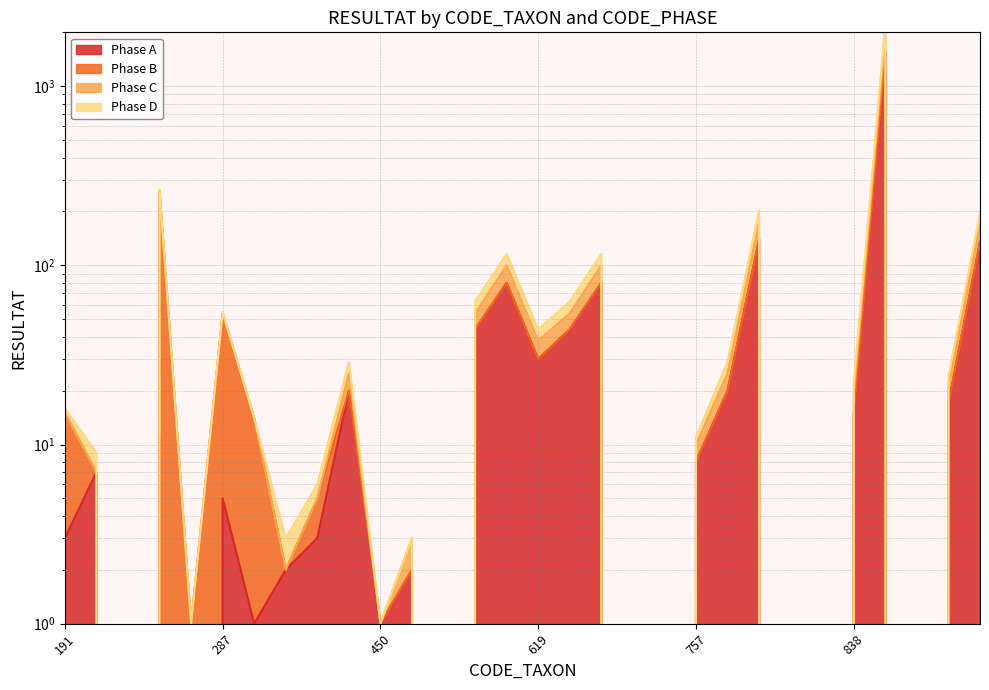

Is it true that Phase A equals 999 at 753?

False